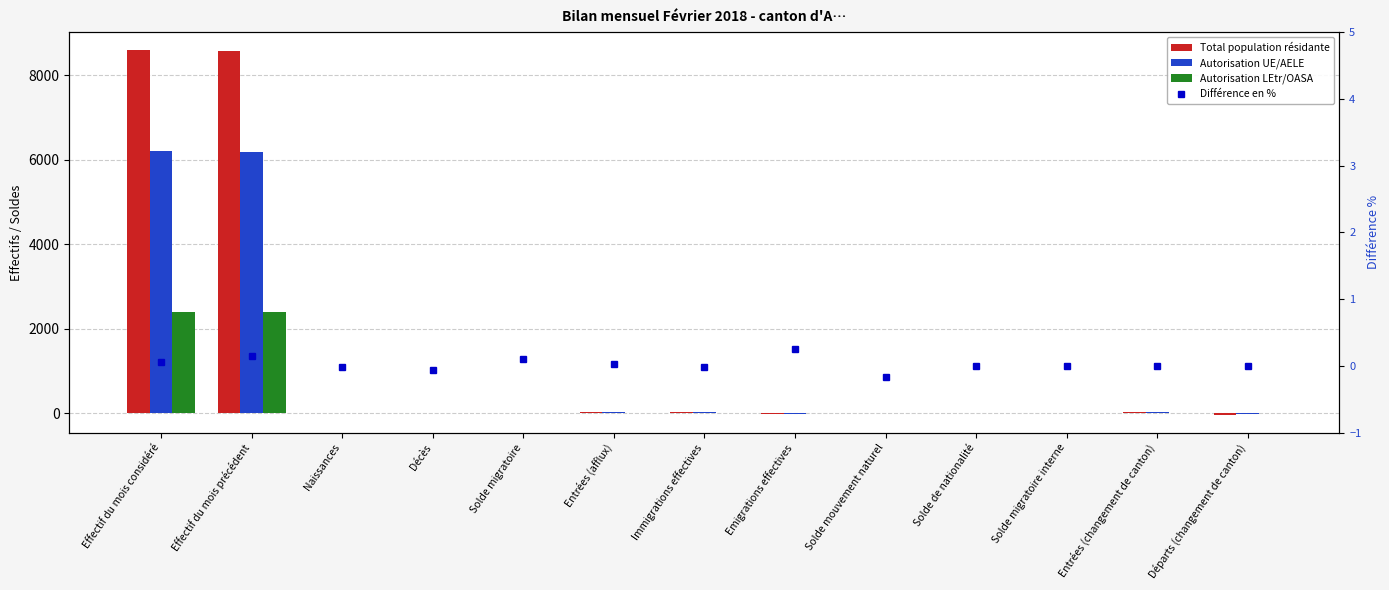

What is the difference between the maximum and second lowest values in the Autorisation UE/AELE series?

6212.0